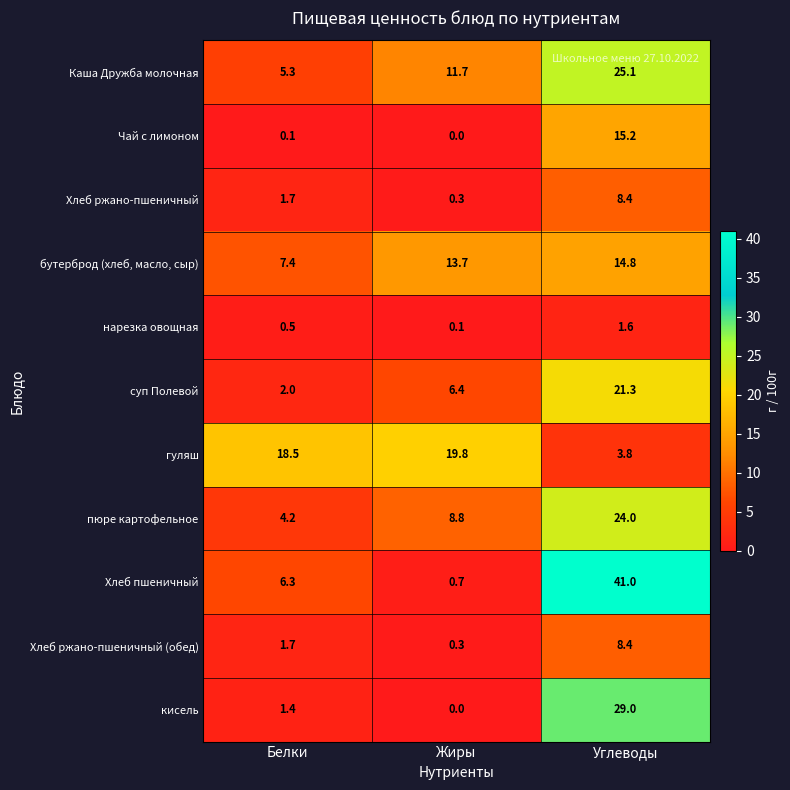

What is the sum of the пюре картофельное values at Углеводы and Белки?

28.2